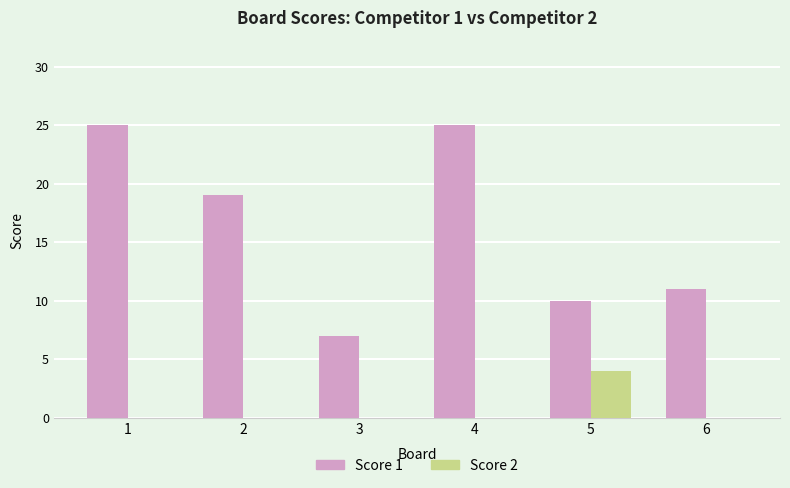

Which series has the largest total across all categories?

Score 1